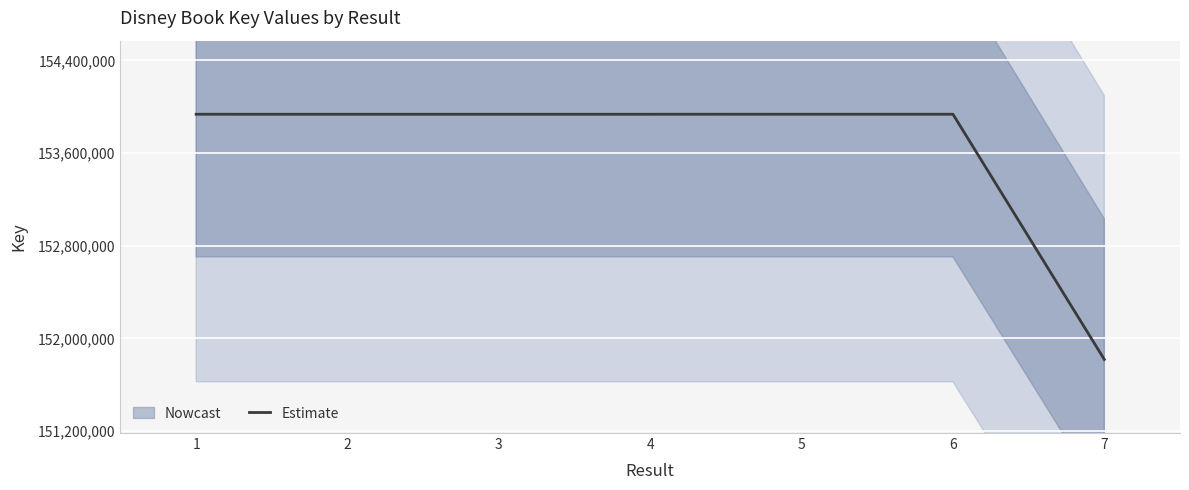

Reading right to left, what are all the values shown in this chart?

151818062	153934635	153934672	153934524	153934484	153934410	153934561